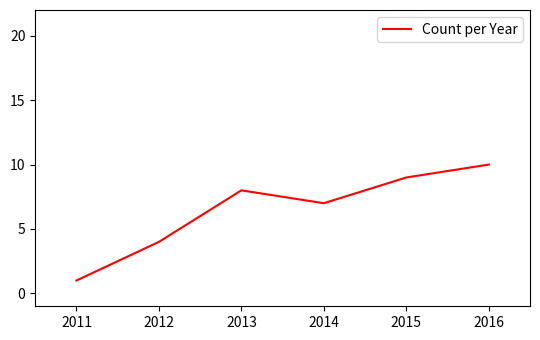

What is the greatest value displayed?

10